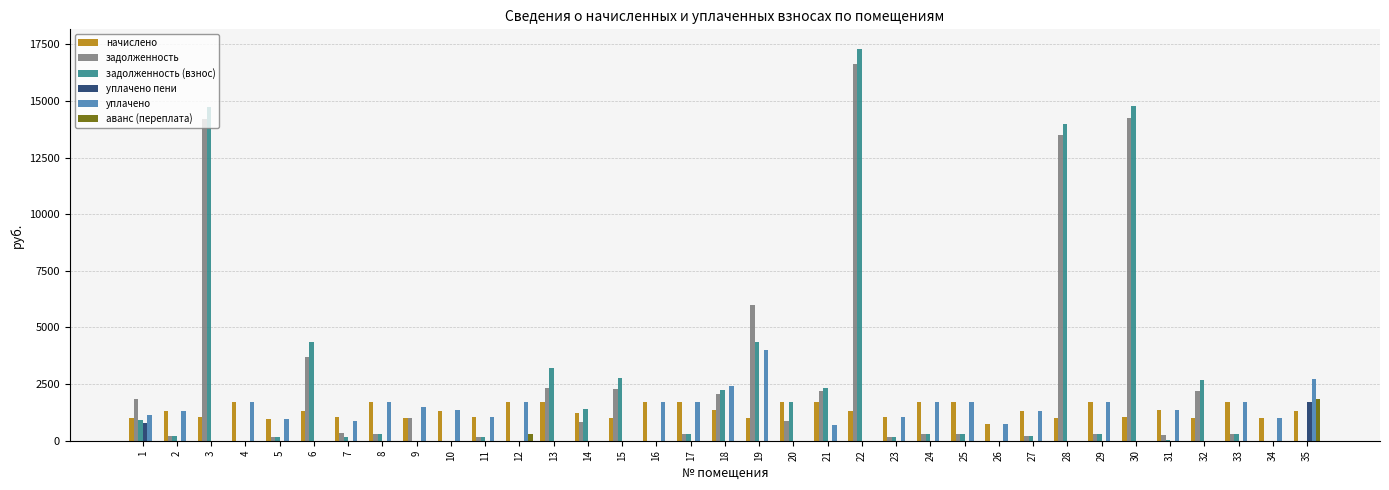

Is the value of уплачено at 25 greater than the value of начислено at 23?

Yes